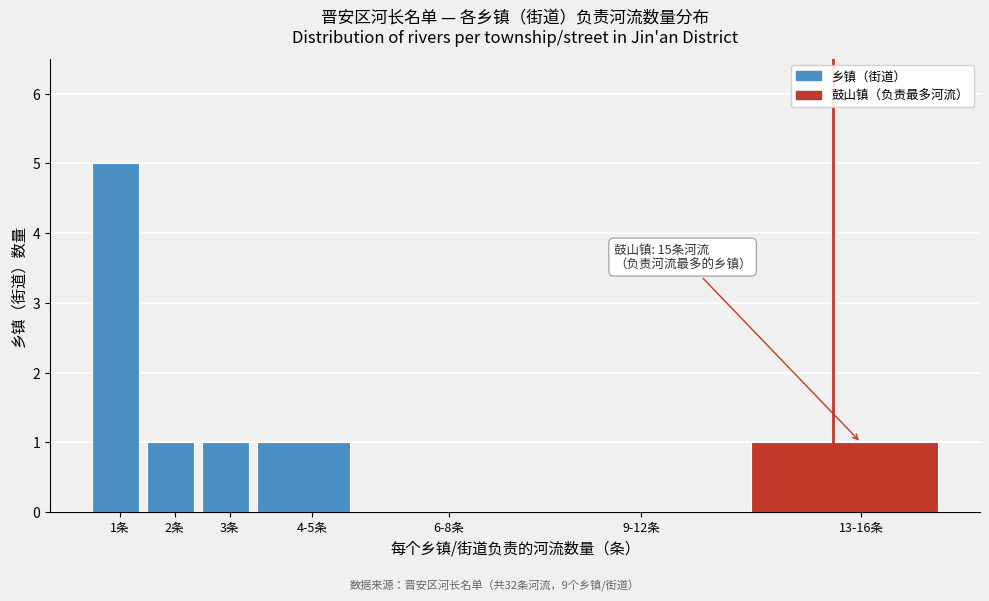

Reading left to right, transcribe all the data shown in this chart.

1条=5	2条=1	3条=1	4-5条=1	6-8条=0	9-12条=0	13-16条=1